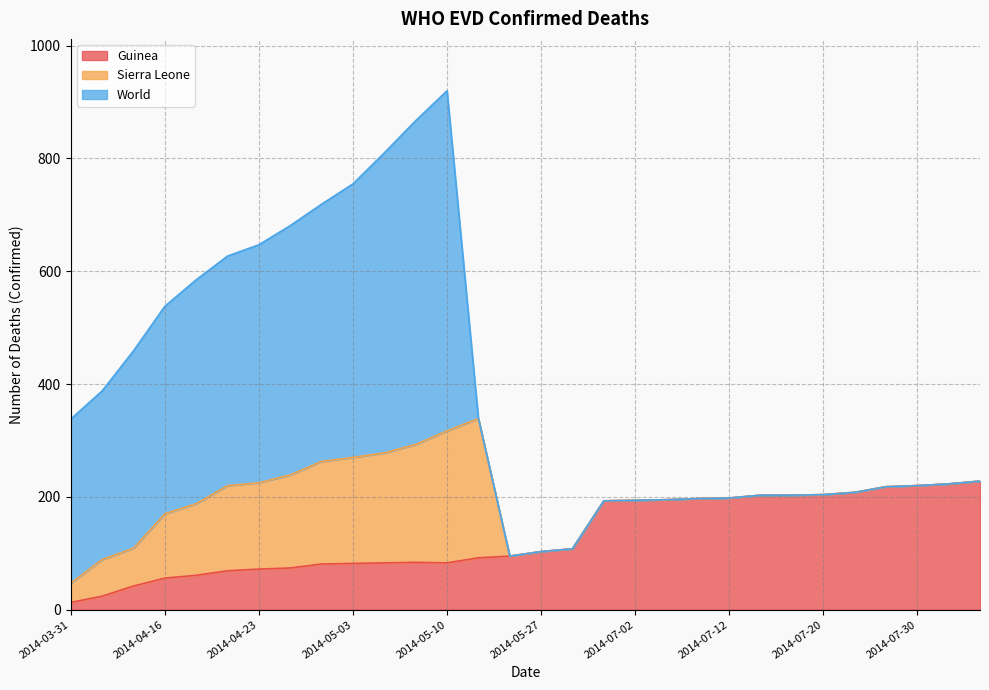

What is the sum of the Sierra Leone values at 2014-08-01 and 2014-05-01?

182